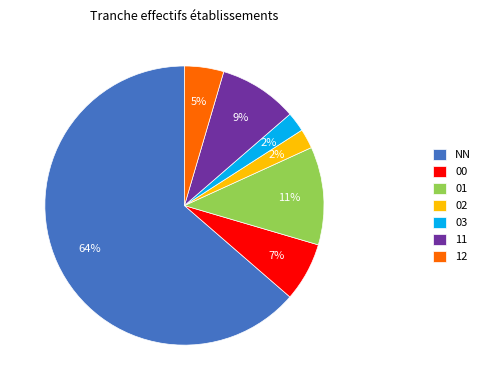

Combined, do 03 and NN account for over 50%?

Yes